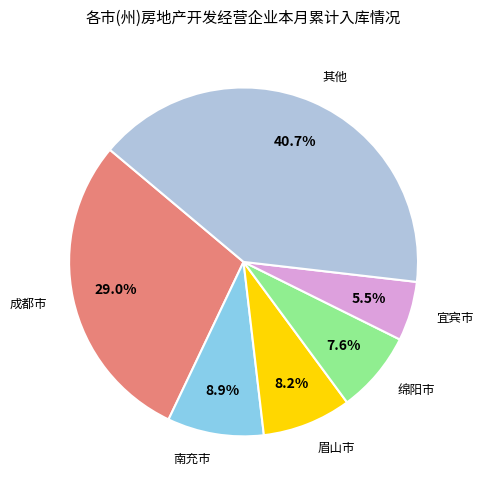

Does any single category account for the majority?

No